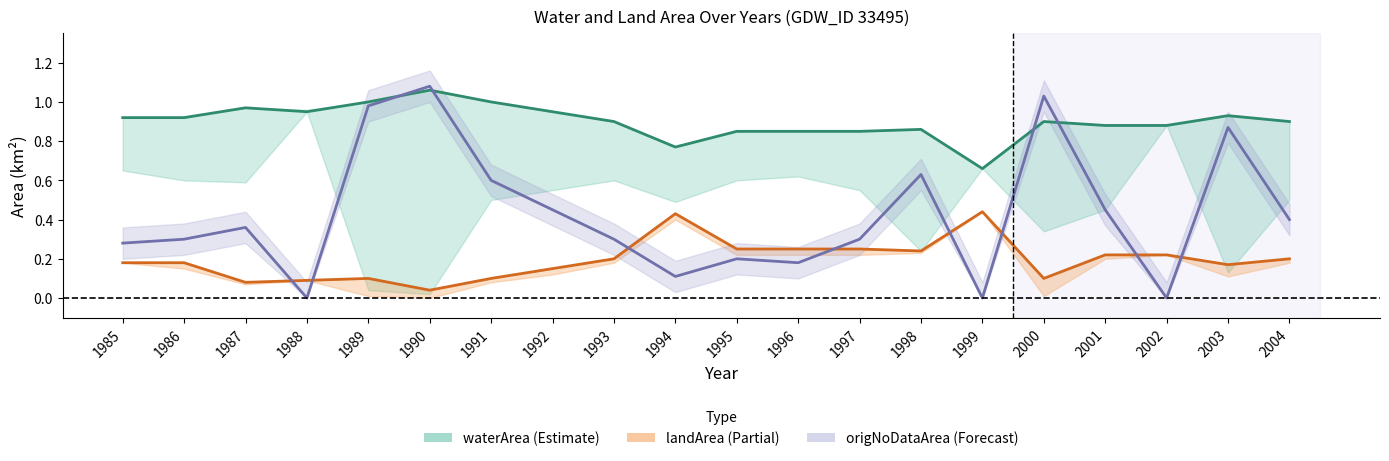

Between 1987 and 1994, which series saw the biggest shift?

landArea